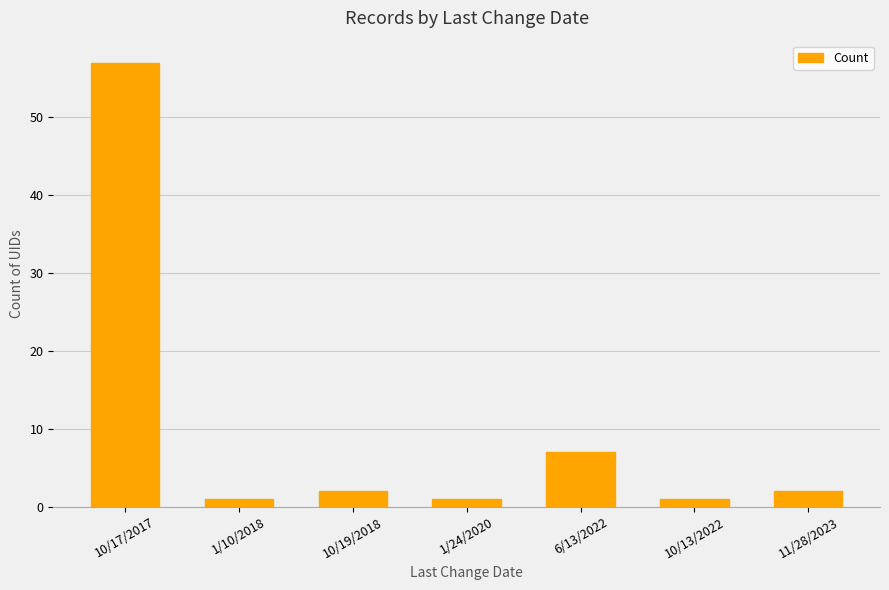

What is the sum of all values?

71